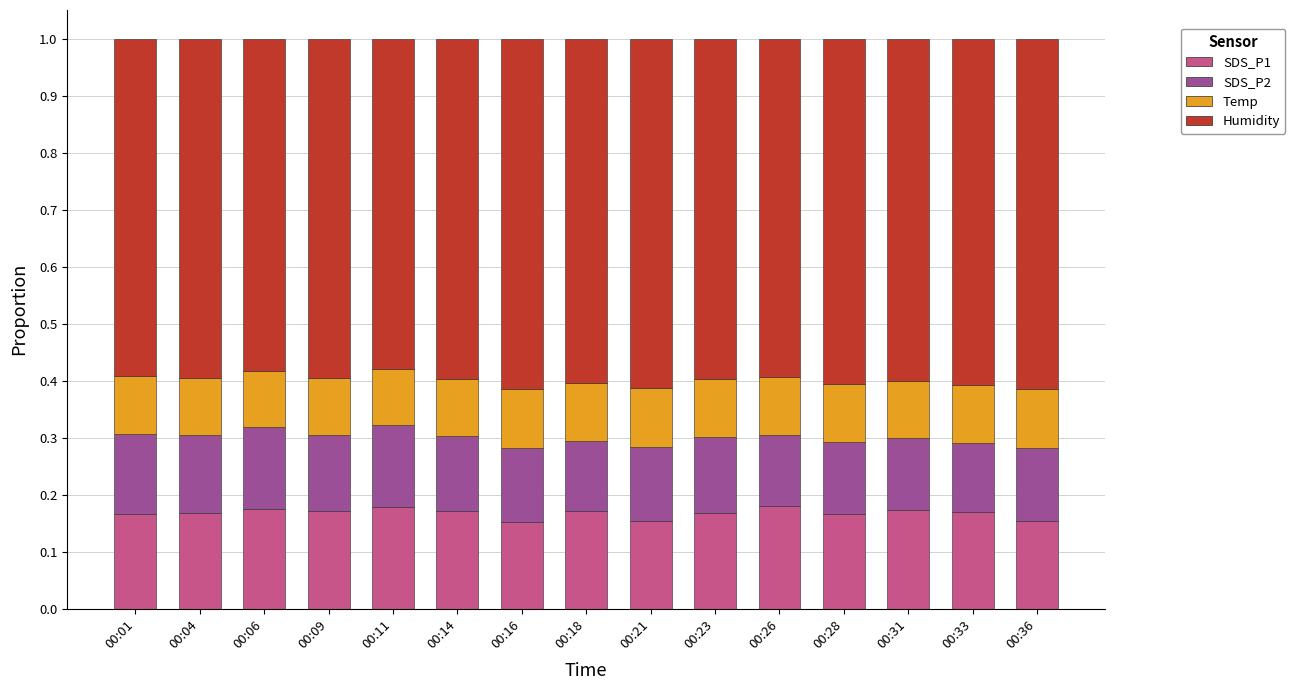

What is the sum of all SDS_P1 values?

2.5